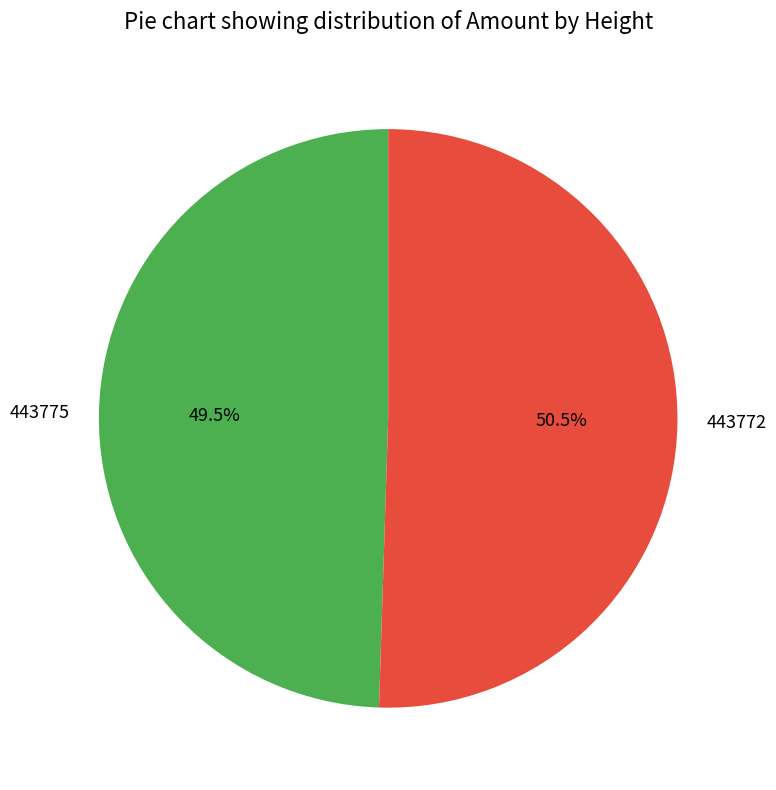

What percentage do 443772 and 443775 together represent?

100.0%